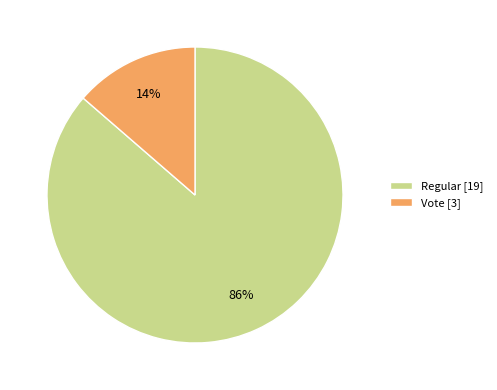

Between Regular [19] and Vote [3], which is larger?

Regular [19]